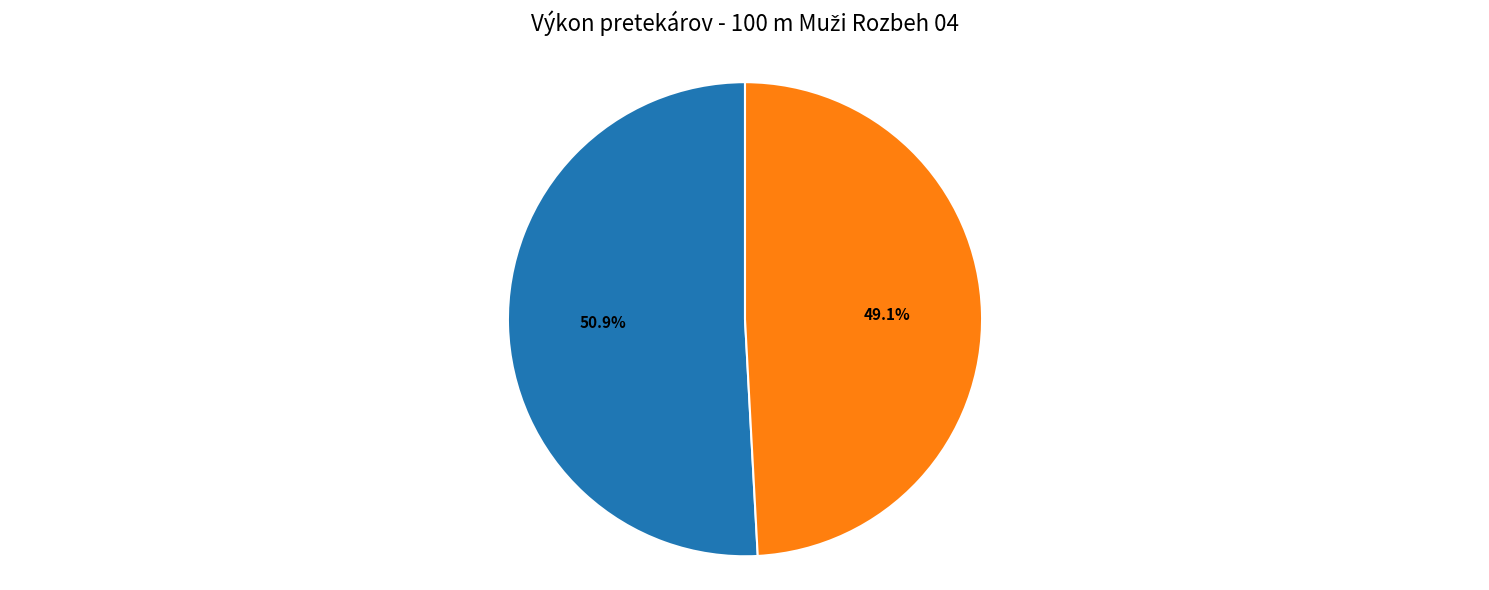

How many slices are in this pie chart?

2